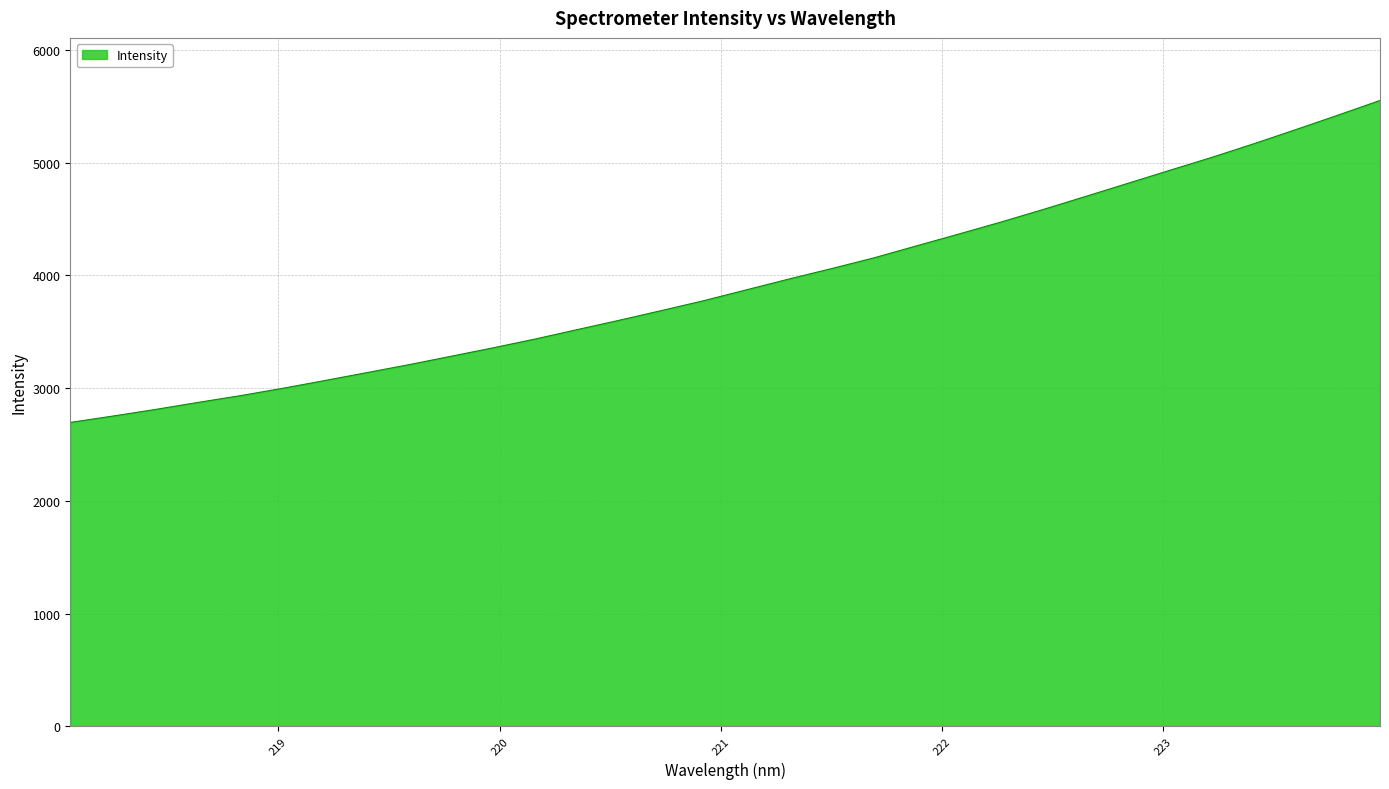

What is the difference between the maximum and minimum values?

2857.5